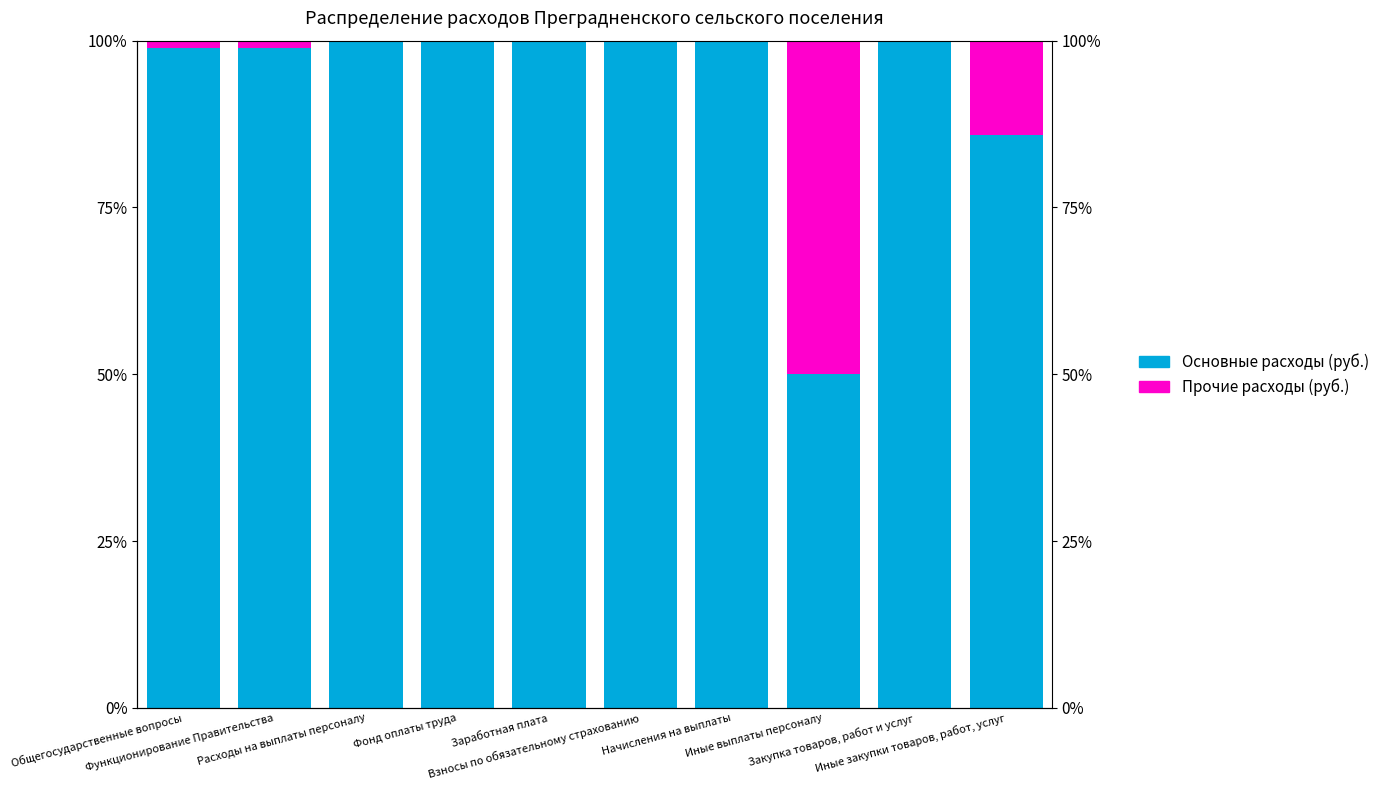

At which category is the sum across all series the highest?

Общегосударственные вопросы